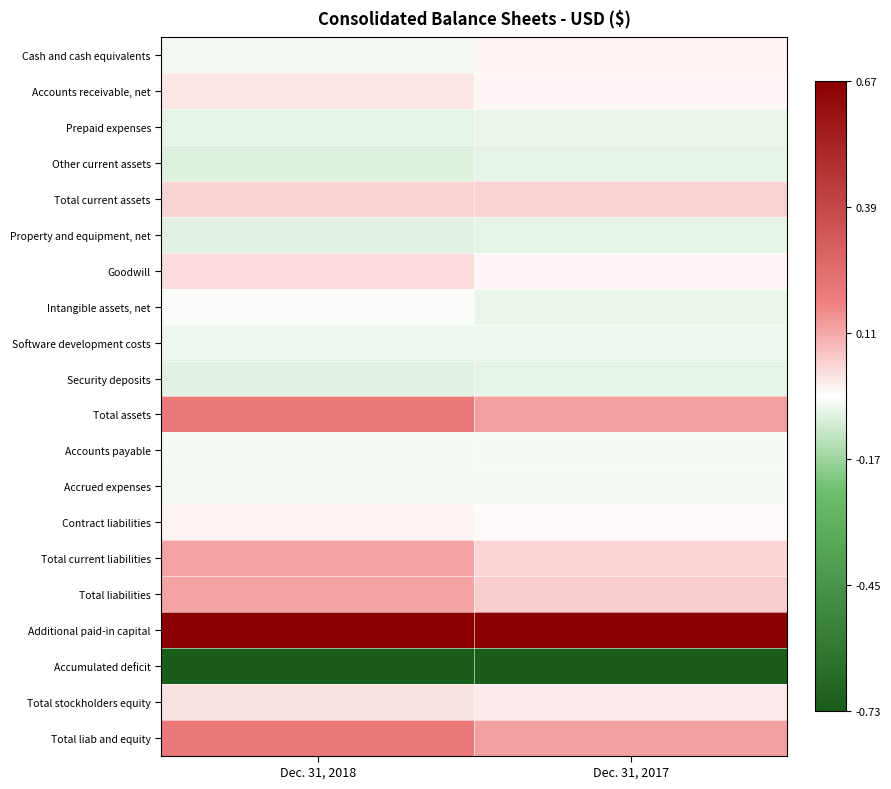

Reading left to right, what are all the values shown in this chart?

Cash and cash equivalents: Dec. 31, 2018=-0.1	Dec. 31, 2017=-0.0
Accounts receivable, net: Dec. 31, 2018=0.0	Dec. 31, 2017=-0.0
Prepaid expenses: Dec. 31, 2018=-0.1	Dec. 31, 2017=-0.1
Other current assets: Dec. 31, 2018=-0.1	Dec. 31, 2017=-0.1
Total current assets: Dec. 31, 2018=0.0	Dec. 31, 2017=0.0
Property and equipment, net: Dec. 31, 2018=-0.1	Dec. 31, 2017=-0.1
Goodwill: Dec. 31, 2018=0.0	Dec. 31, 2017=-0.0
Intangible assets, net: Dec. 31, 2018=-0.0	Dec. 31, 2017=-0.1
Software development costs: Dec. 31, 2018=-0.1	Dec. 31, 2017=-0.1
Security deposits: Dec. 31, 2018=-0.1	Dec. 31, 2017=-0.1
Total assets: Dec. 31, 2018=0.2	Dec. 31, 2017=0.1
Accounts payable: Dec. 31, 2018=-0.0	Dec. 31, 2017=-0.0
Accrued expenses: Dec. 31, 2018=-0.1	Dec. 31, 2017=-0.0
Contract liabilities: Dec. 31, 2018=-0.0	Dec. 31, 2017=-0.0
Total current liabilities: Dec. 31, 2018=0.1	Dec. 31, 2017=0.0
Total liabilities: Dec. 31, 2018=0.1	Dec. 31, 2017=0.0
Additional paid-in capital: Dec. 31, 2018=0.7	Dec. 31, 2017=0.7
Accumulated deficit: Dec. 31, 2018=-0.7	Dec. 31, 2017=-0.7
Total stockholders equity: Dec. 31, 2018=0.0	Dec. 31, 2017=0.0
Total liab and equity: Dec. 31, 2018=0.2	Dec. 31, 2017=0.1